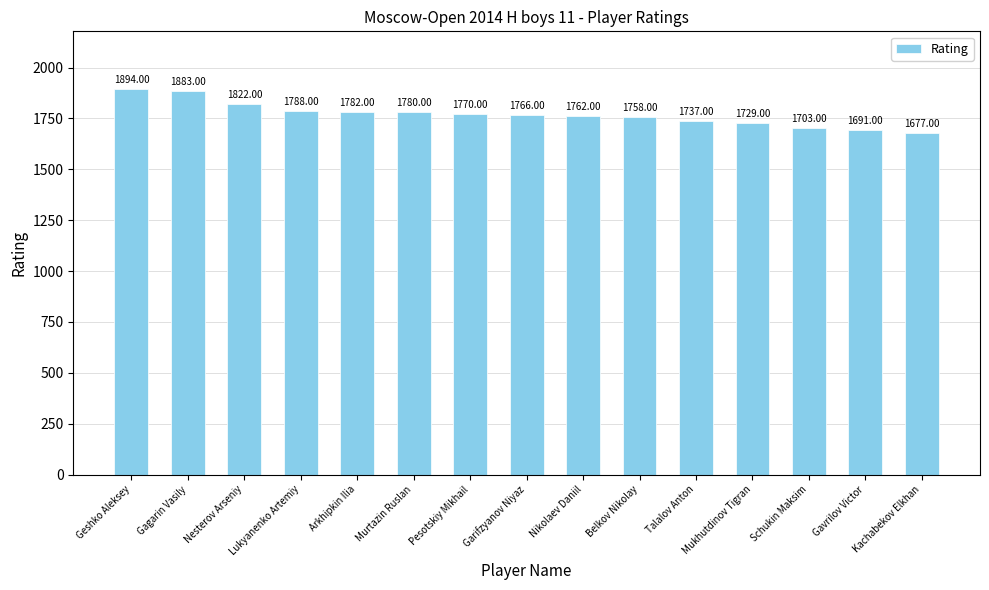

What is the sum of the values at Mukhutdinov Tigran and Pesotskiy Mikhail?

3499